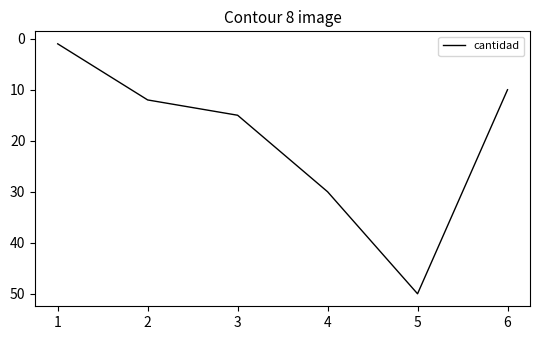

Does the chart display data point markers on the line(s)?

No